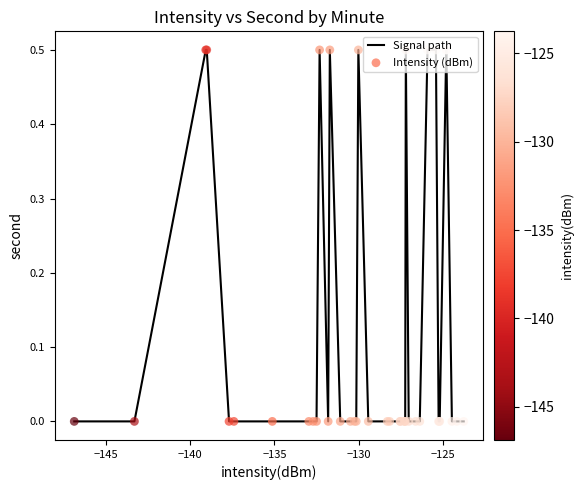

What is the difference between the maximum and minimum values?

0.5